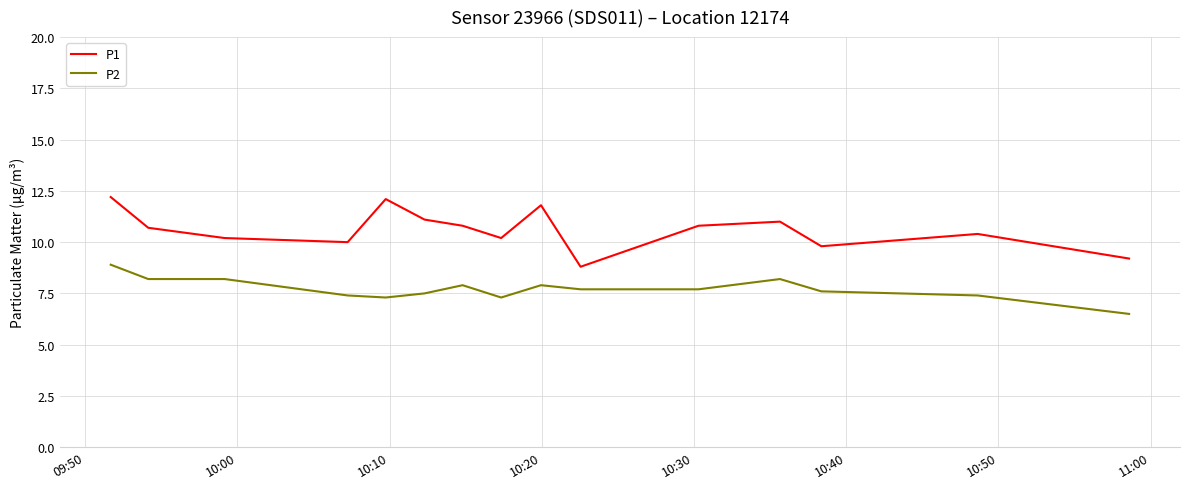

Reading left to right, extract all data points from this chart.

P1: 12.2	10.7	10.2	10.0	12.1	11.1	10.8	10.2	11.8	8.8	10.8	11.0	9.8	10.4	9.2
P2: 8.9	8.2	8.2	7.4	7.3	7.5	7.9	7.3	7.9	7.7	7.7	8.2	7.6	7.4	6.5